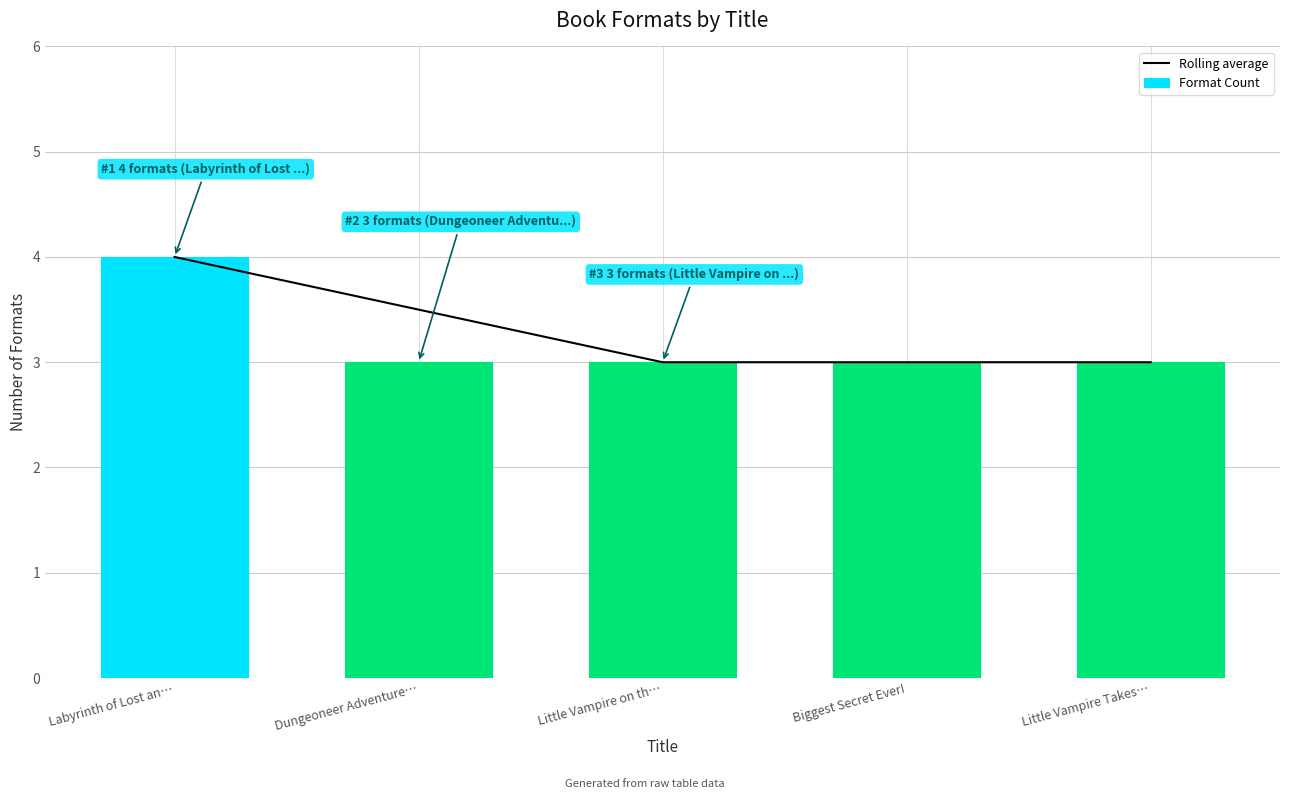

What is the maximum value for Format Count?

4